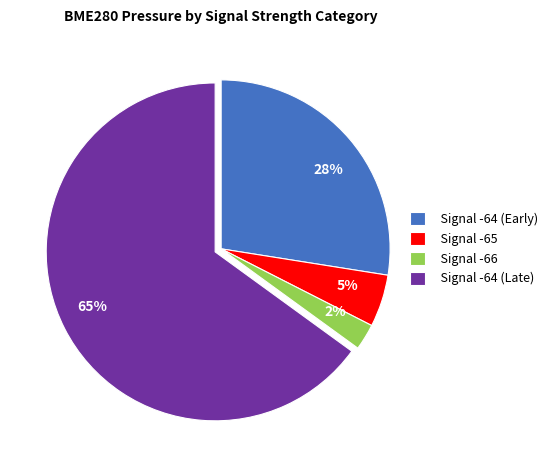

Which has a higher value, 65% or 28%?

65%